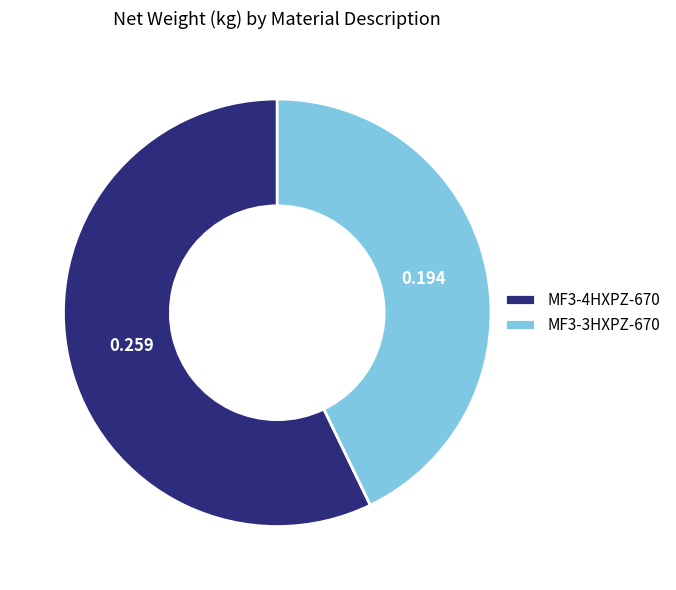

Does MF3-4HXPZ-670 account for over 50% of the chart?

Yes